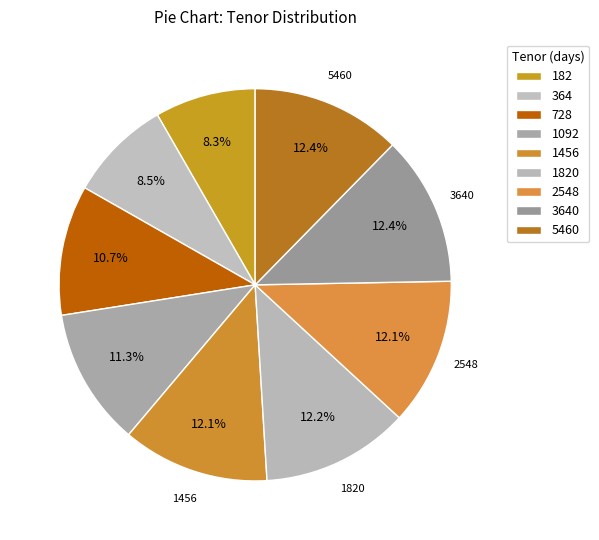

What percentage is NOT represented by 5460?

87.6%